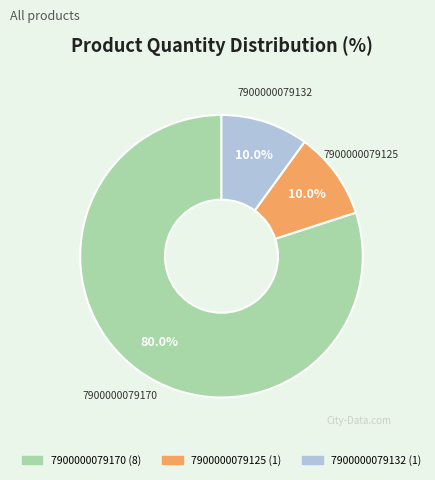

What percentage is the 7900000079170 slice, to the nearest percent?

80%